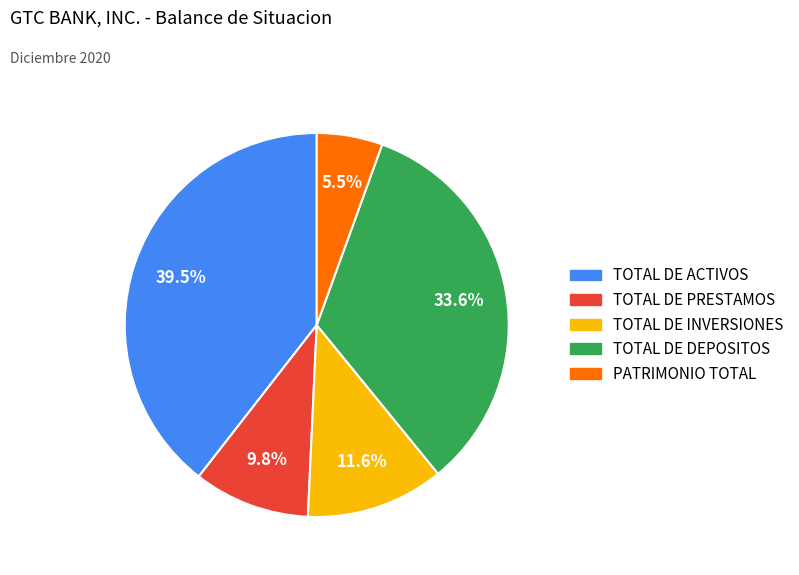

The TOTAL DE PRESTAMOS slice represents 2% of the pie. True or false?

False